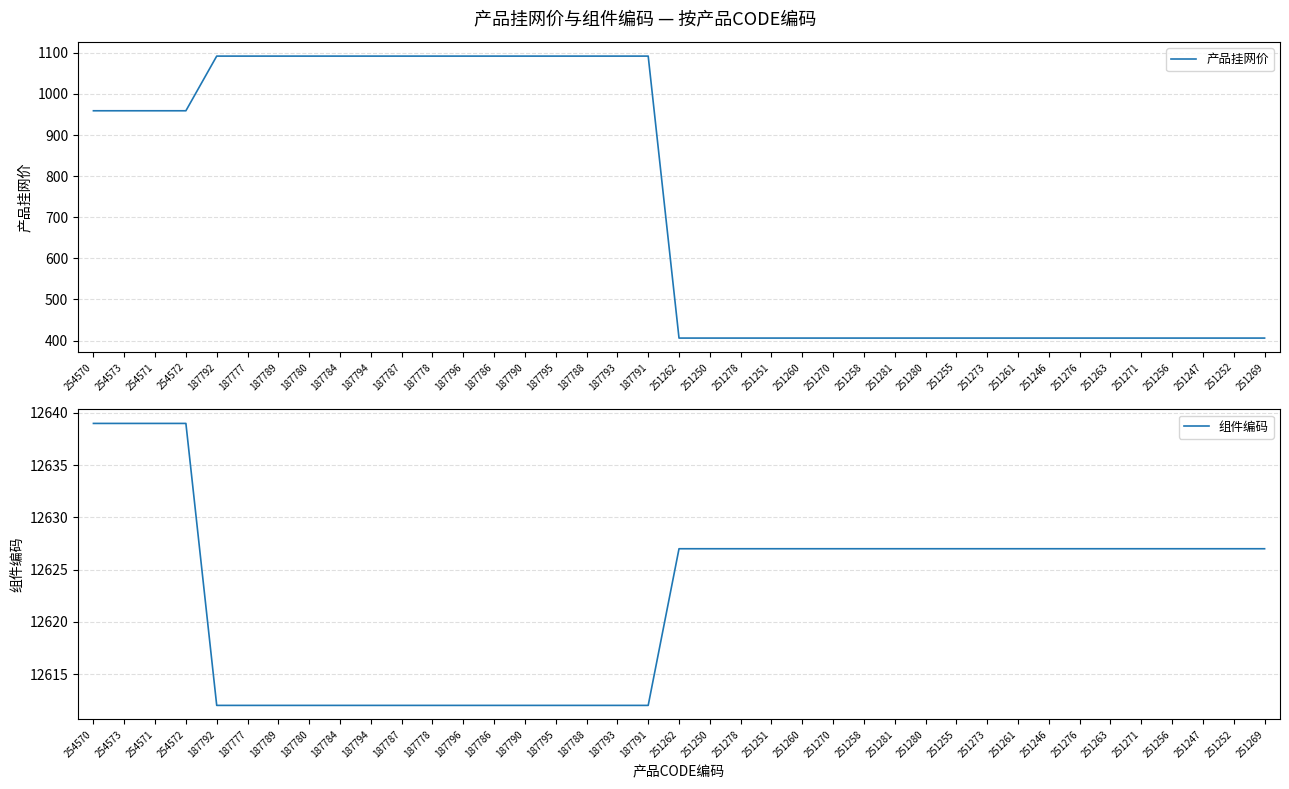

True or false: 组件编码 has a value of 12612 at 187786.

True